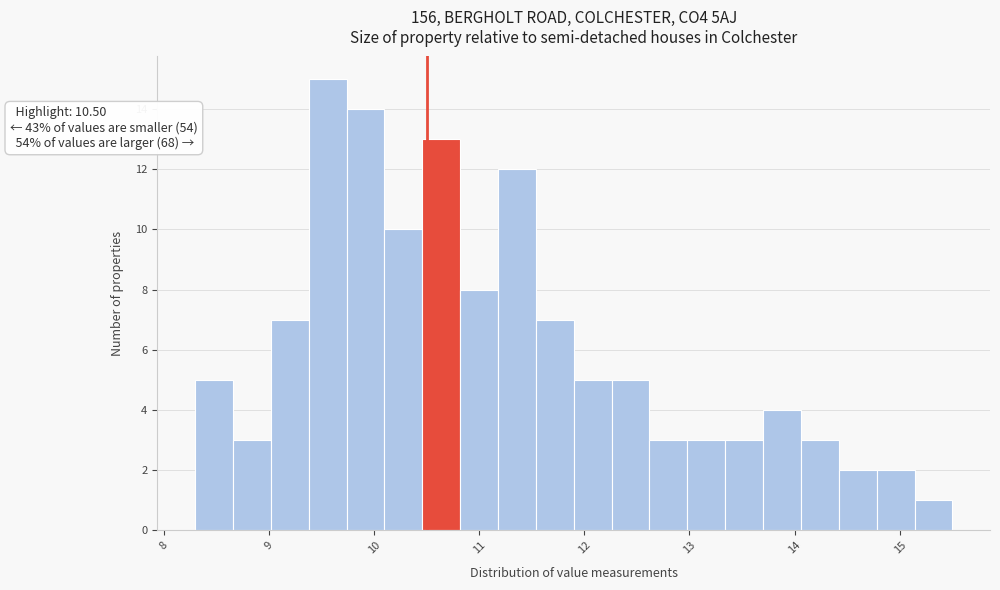

Read against the x-axis, roughly where is the centre of the tallest bar?

9.6